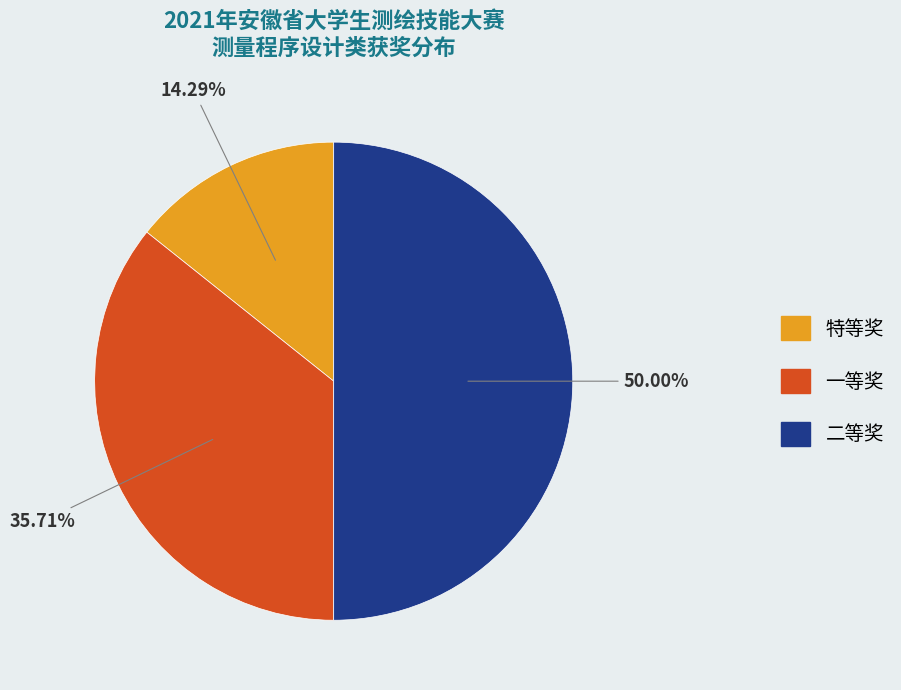

To the nearest percent, what is the average slice percentage?

33%